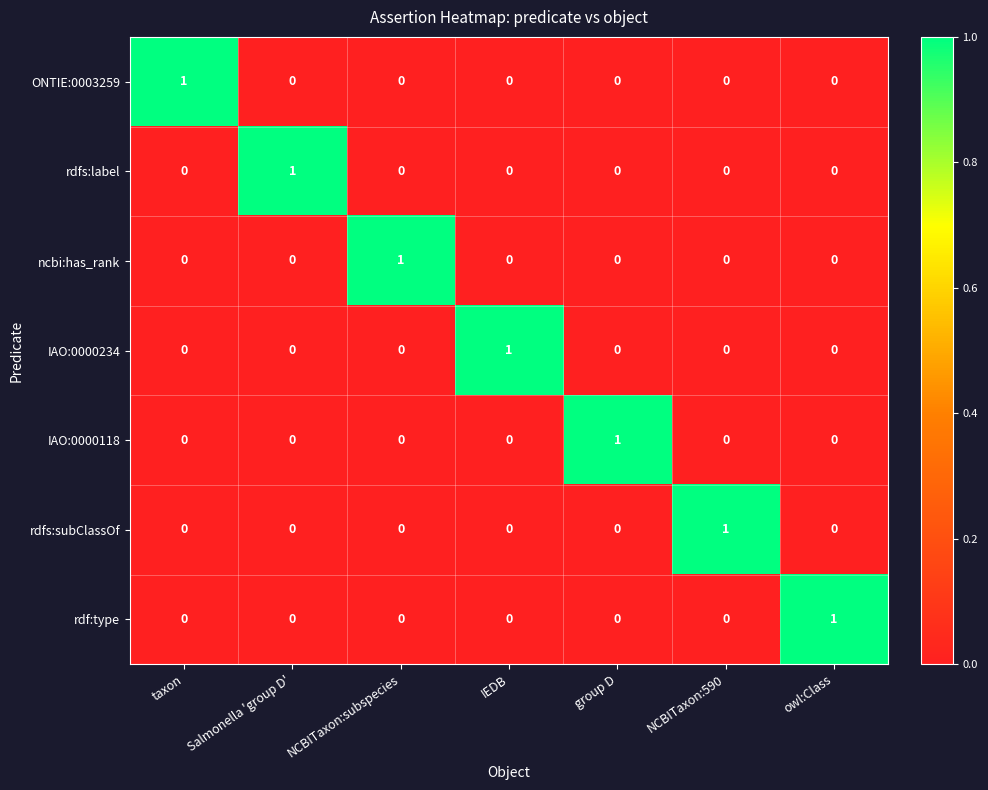

The value of rdfs:subClassOf at group D is 1. True or false?

False